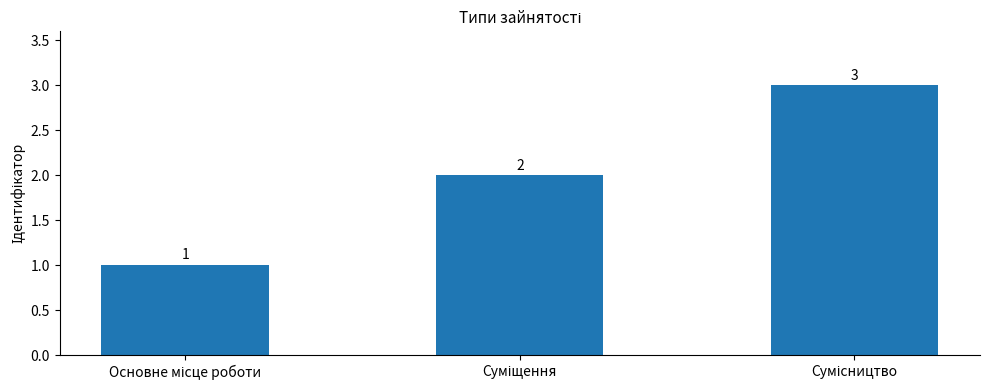

What is the difference between the maximum and minimum values?

2